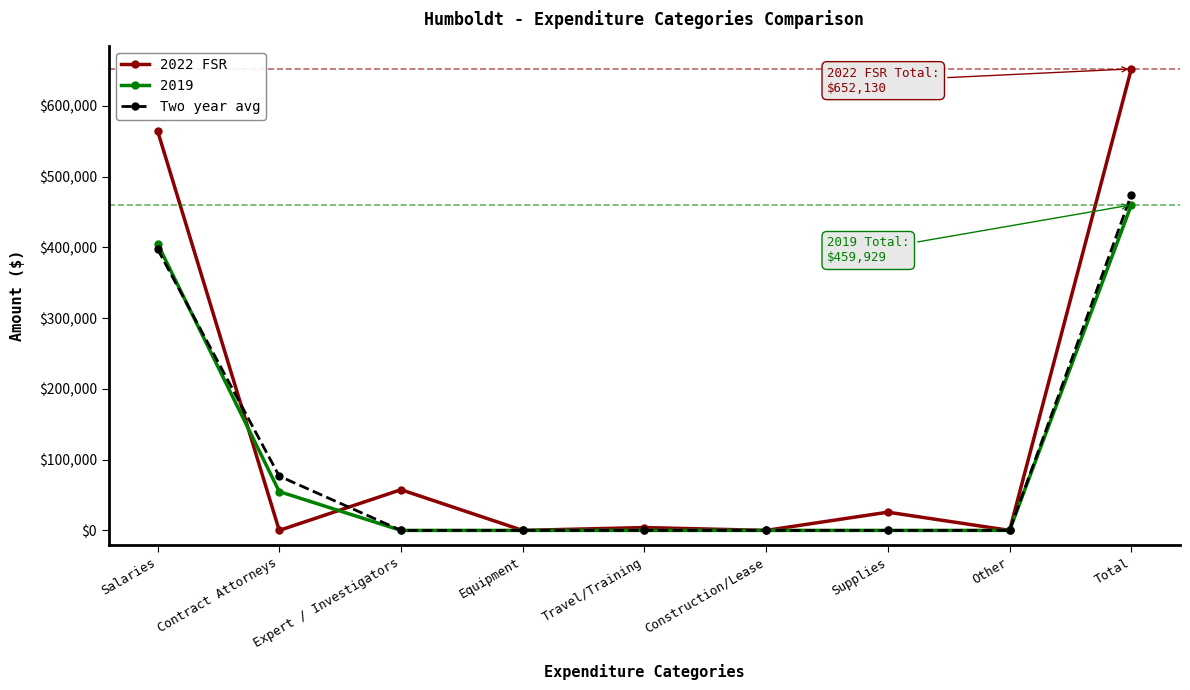

True or false: 2022 FSR and Two year avg cross at least once.

True